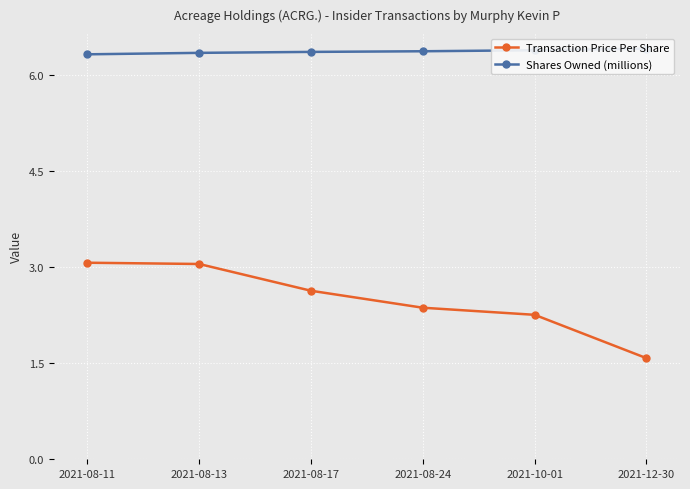

At which label does Transaction Price Per Share first exceed 2?

2021-08-11